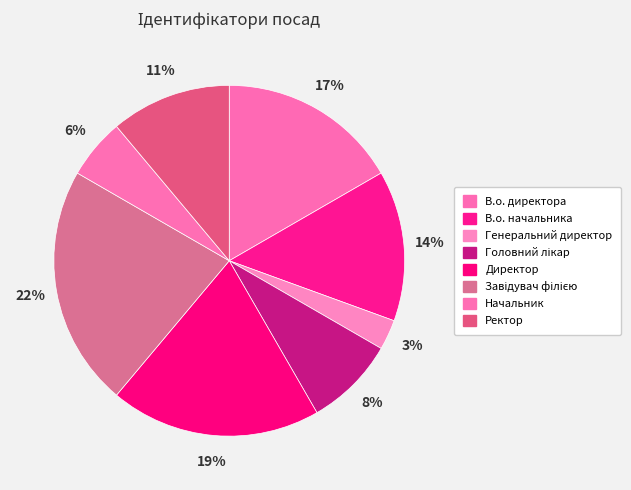

To the nearest percent, what percentage of the pie is Начальник?

6%